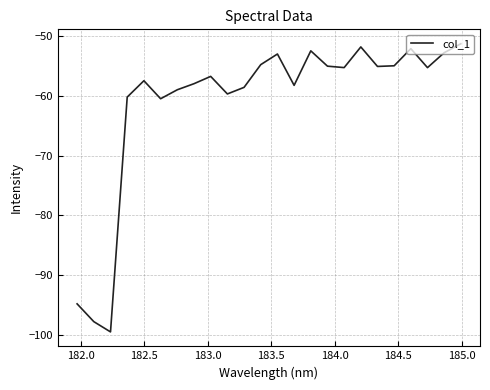

Is this an area chart (filled region under the line)?

No